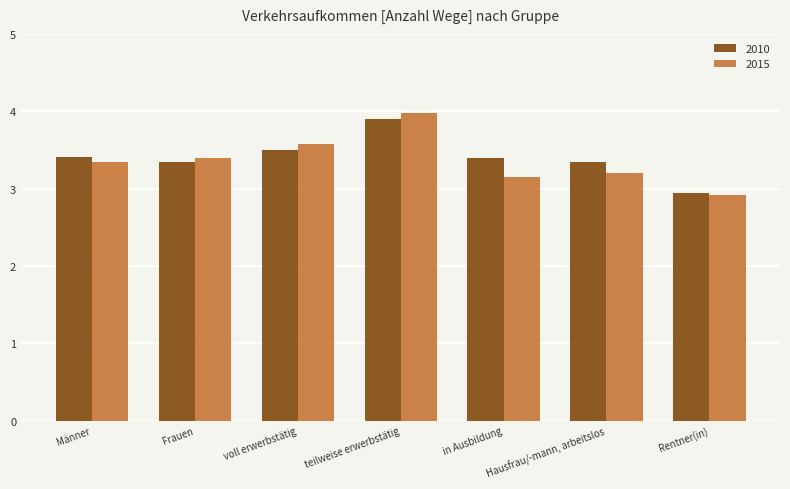

Which series has the largest range (max minus min)?

2015